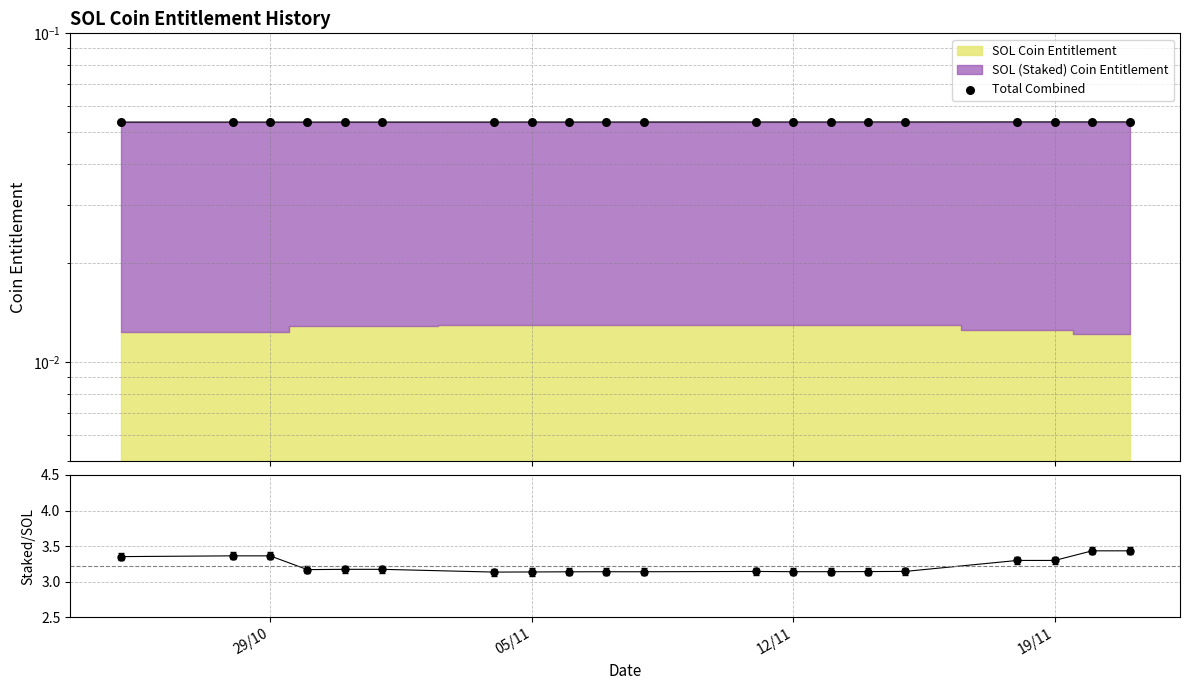

At how many categories does at least one series exceed 0?

20